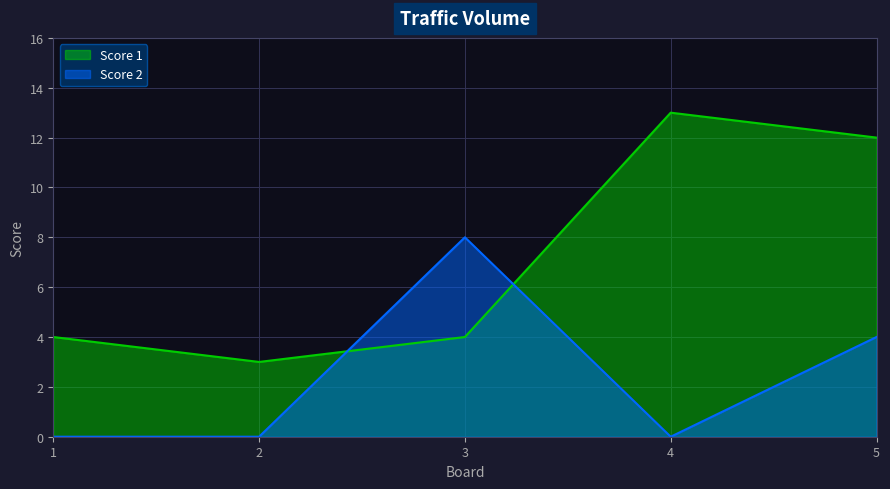

Between 1 and 4, which is larger?

4